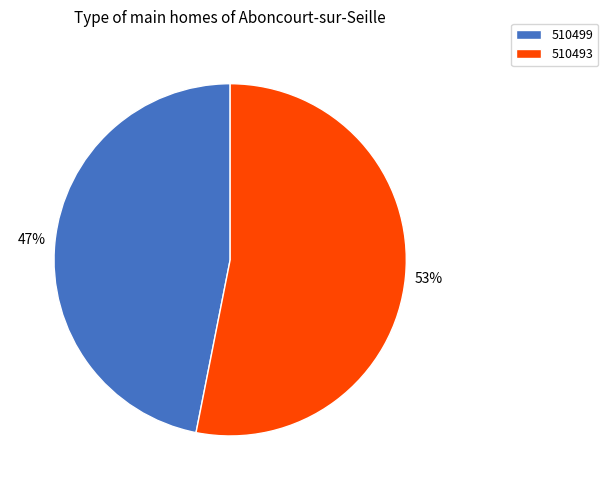

What percentage is the 510499 slice, to the nearest percent?

47%